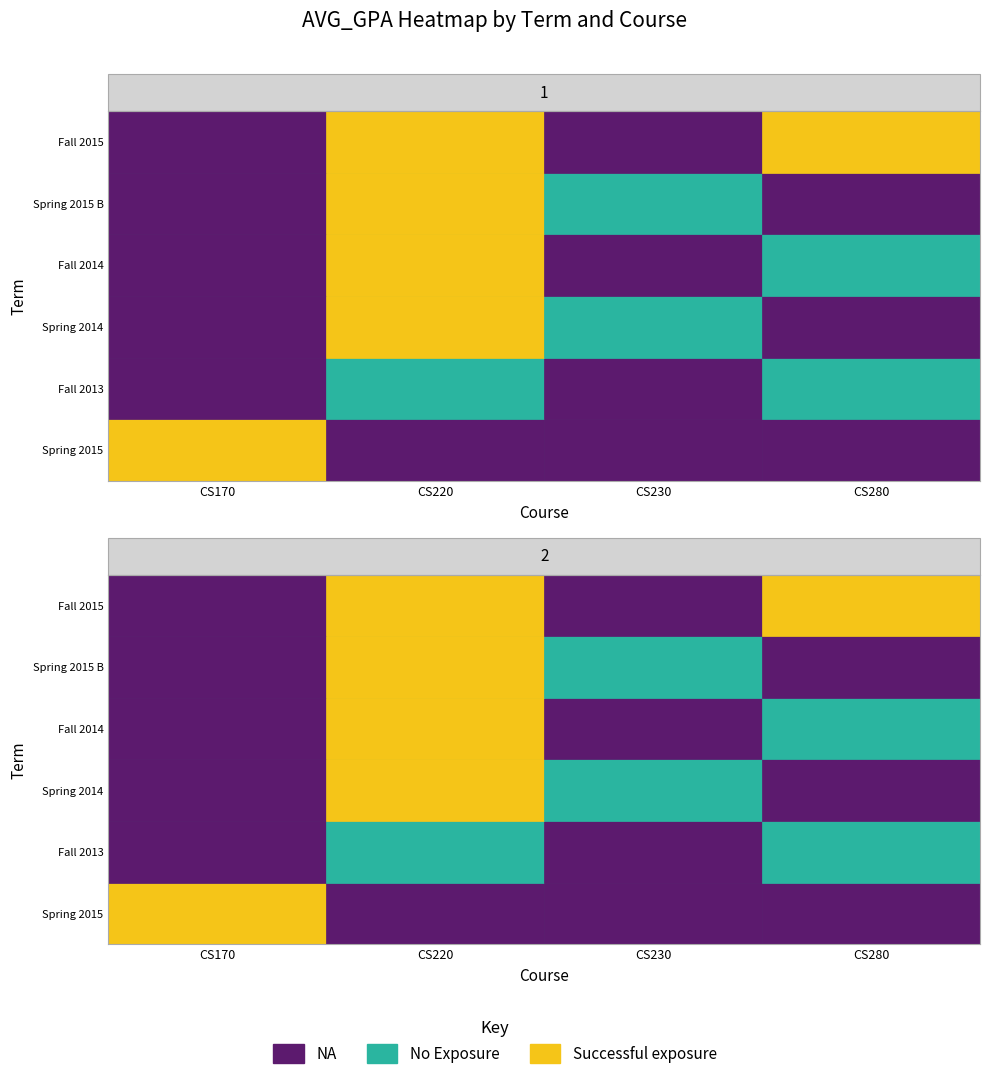

How many data points in CS220 are less than 2?

1